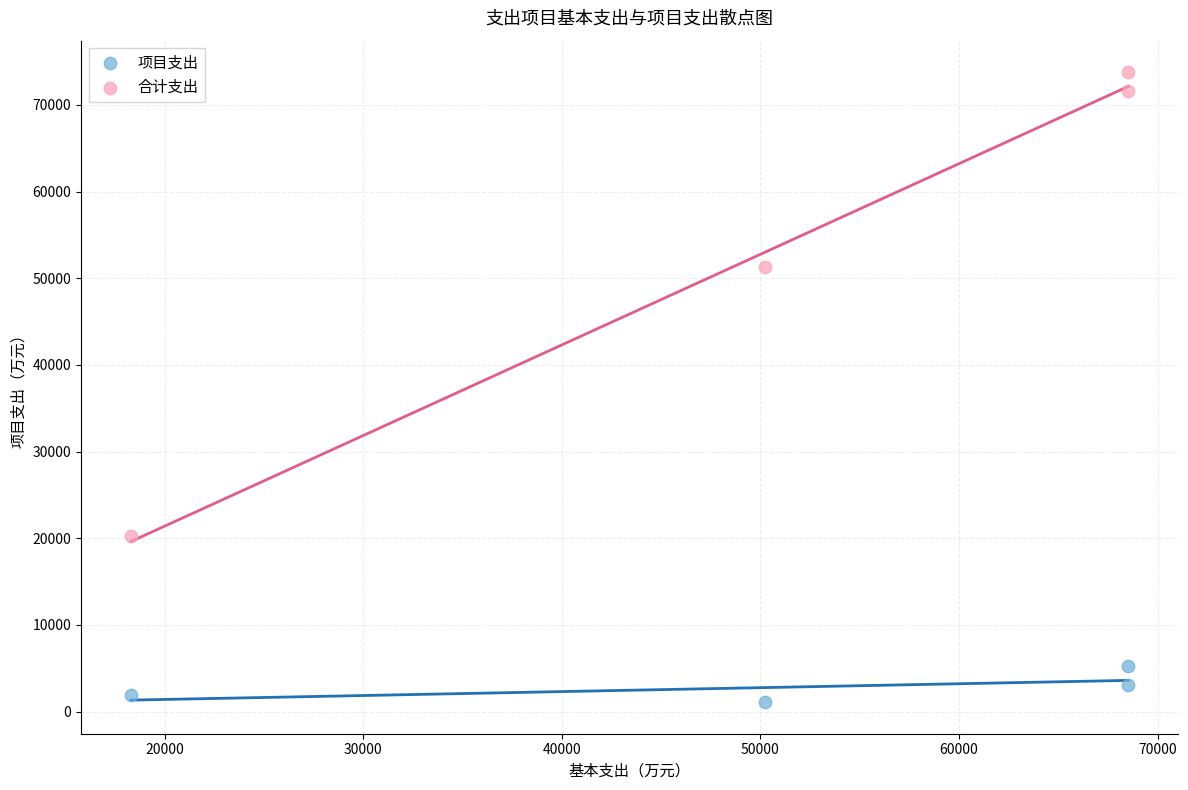

What are all the series names shown in the legend?

项目支出, 合计支出